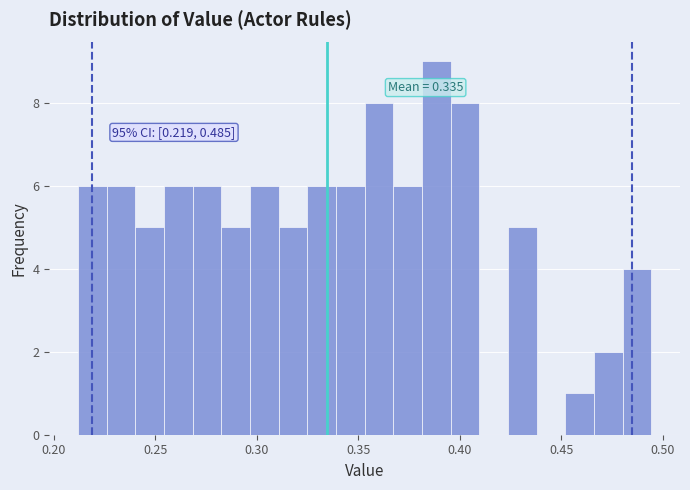

Read against the x-axis, roughly where is the centre of the tallest bar?

0.390